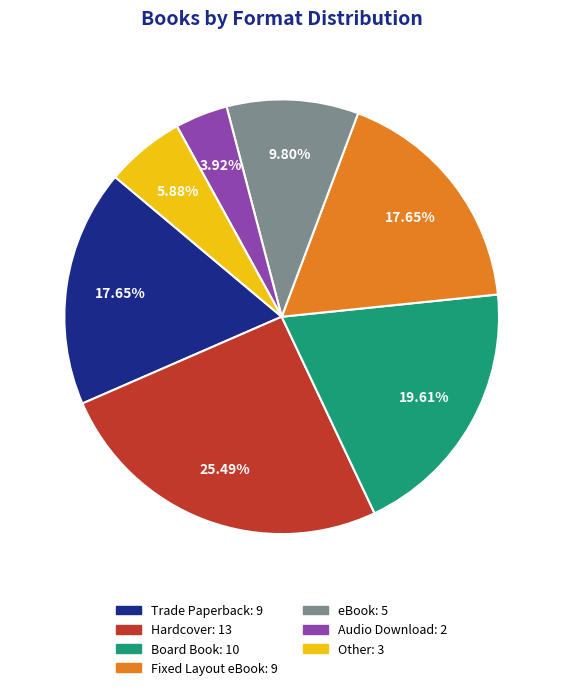

What percentage is NOT represented by Hardcover?

74.5%